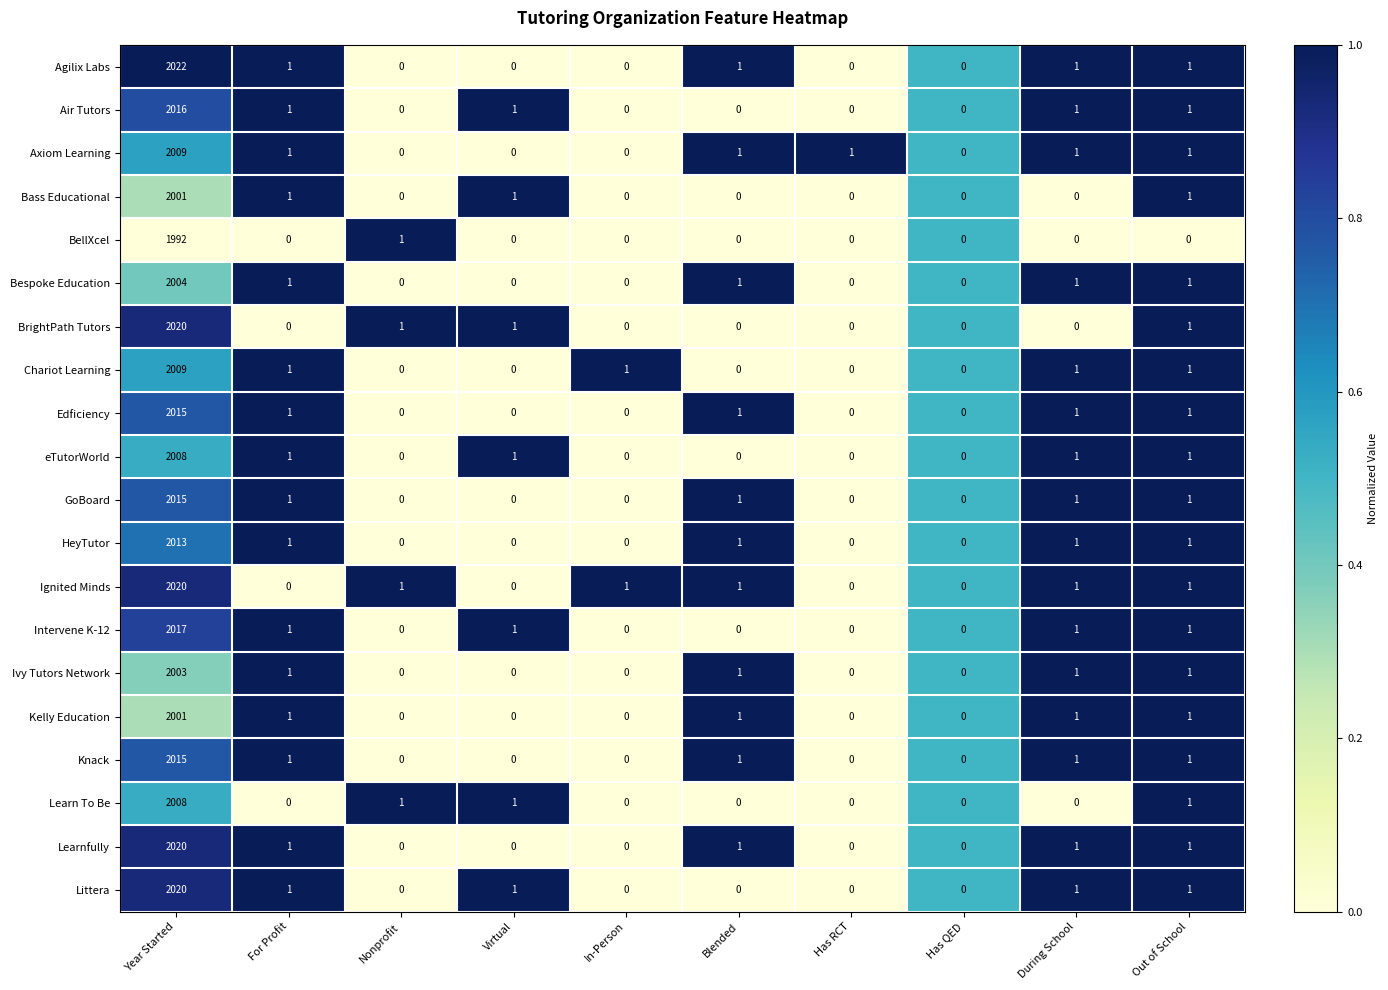

True or false: Littera has a value of 3541 at Year Started.

False